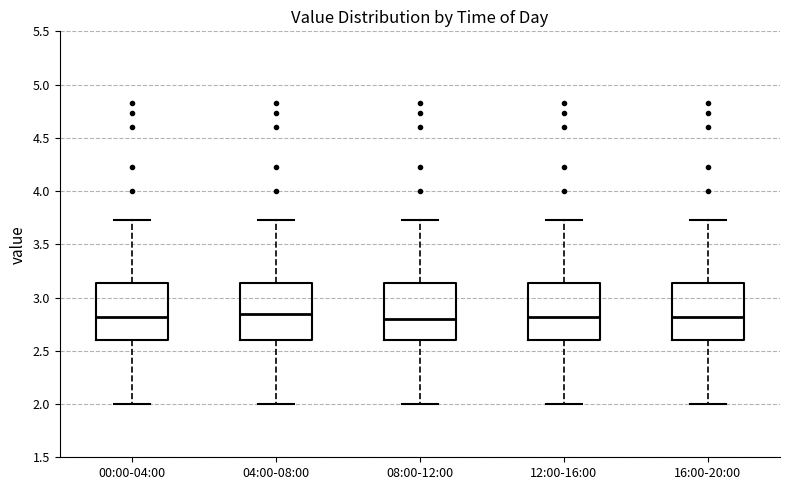

Reading left to right, transcribe this box plot: for each box, give where its median line is, the range the box spans, and where its two whiskers end, as read against the y-axis. The values are not printed on the chart, so give them approximately, as read against the axis.

00:00-04:00: median 2.80, box 2.60 to 3.15, whiskers 2.00 to 3.75
04:00-08:00: median 2.85, box 2.60 to 3.15, whiskers 2.00 to 3.75
08:00-12:00: median 2.80, box 2.60 to 3.15, whiskers 2.00 to 3.75
12:00-16:00: median 2.80, box 2.60 to 3.15, whiskers 2.00 to 3.75
16:00-20:00: median 2.80, box 2.60 to 3.15, whiskers 2.00 to 3.75